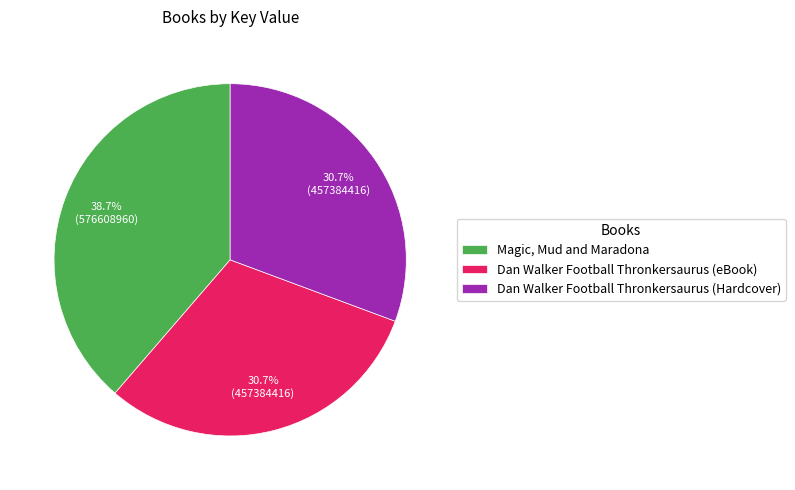

What is the largest slice in the pie chart?

Magic, Mud and Maradona